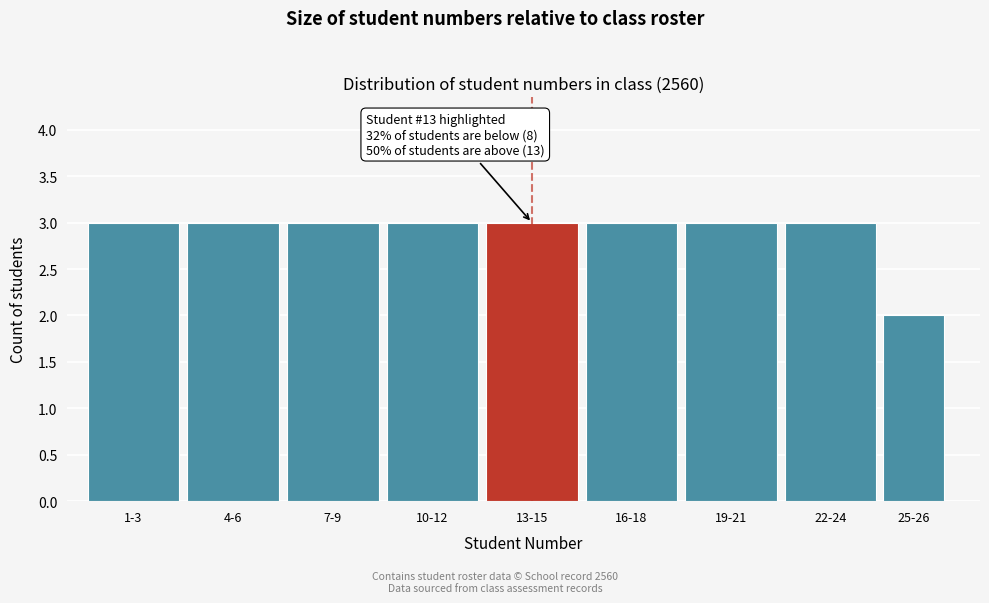

Reading right to left, list all the values displayed in this chart.

25-26=2	22-24=3	19-21=3	16-18=3	13-15=3	10-12=3	7-9=3	4-6=3	1-3=3